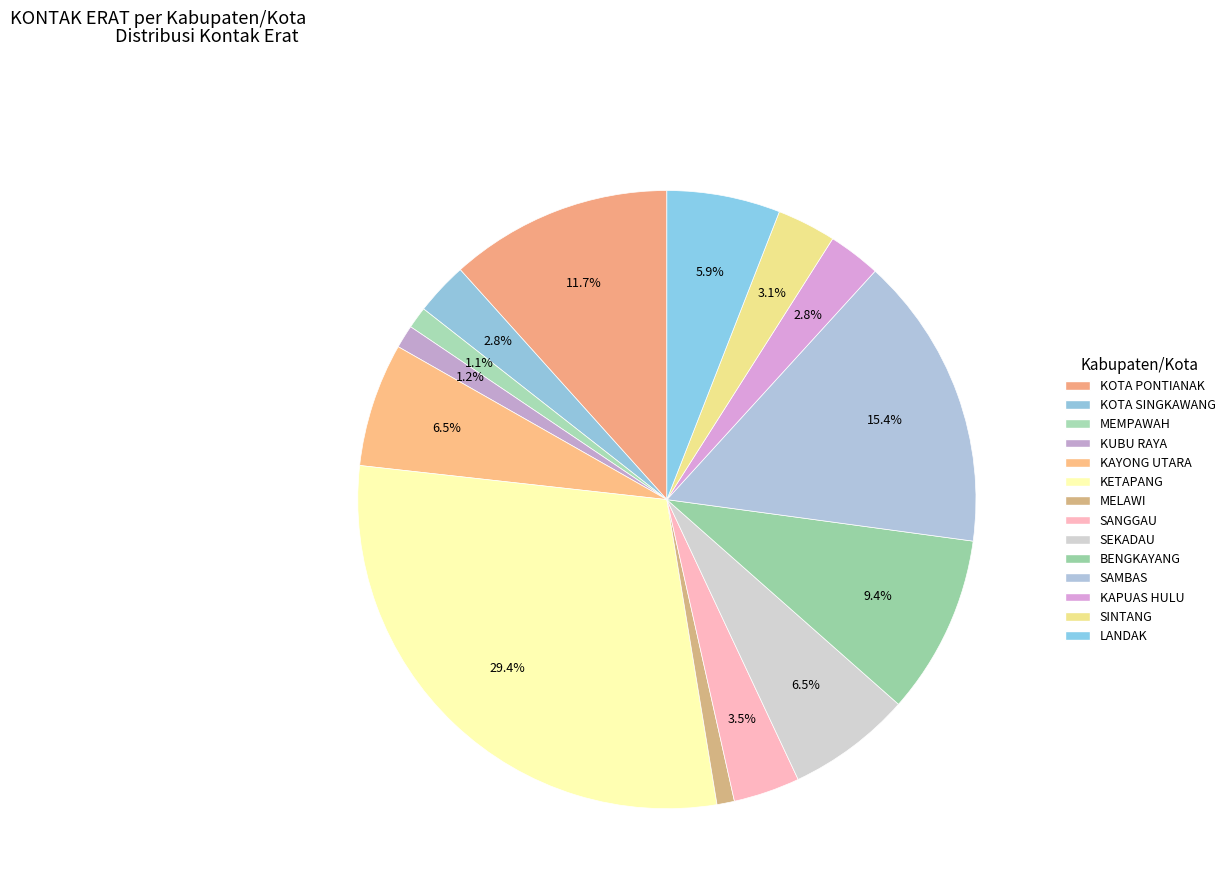

What is the total percentage of LANDAK and SAMBAS?

21.3%